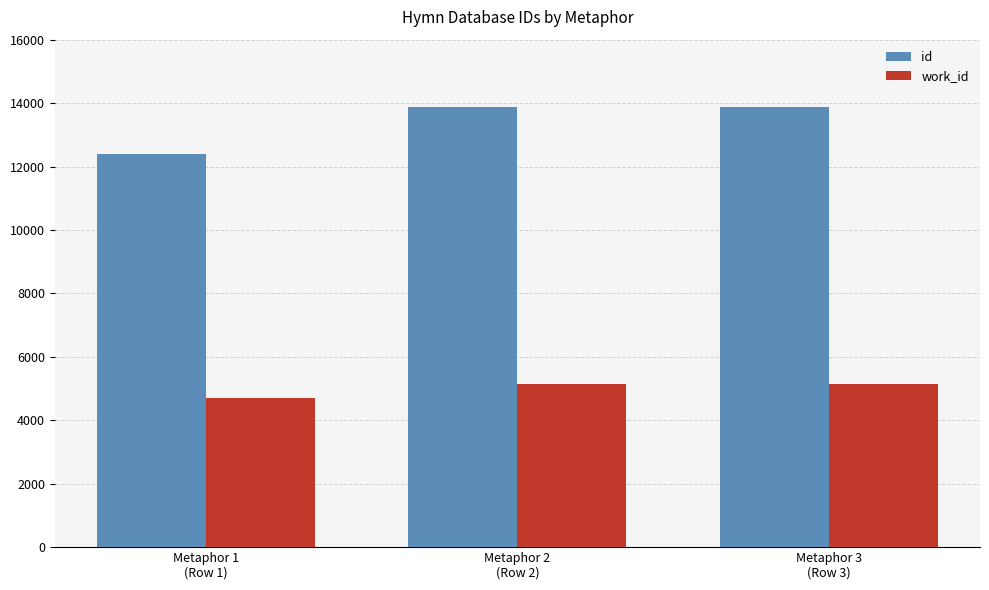

Which series has the largest range (max minus min)?

id